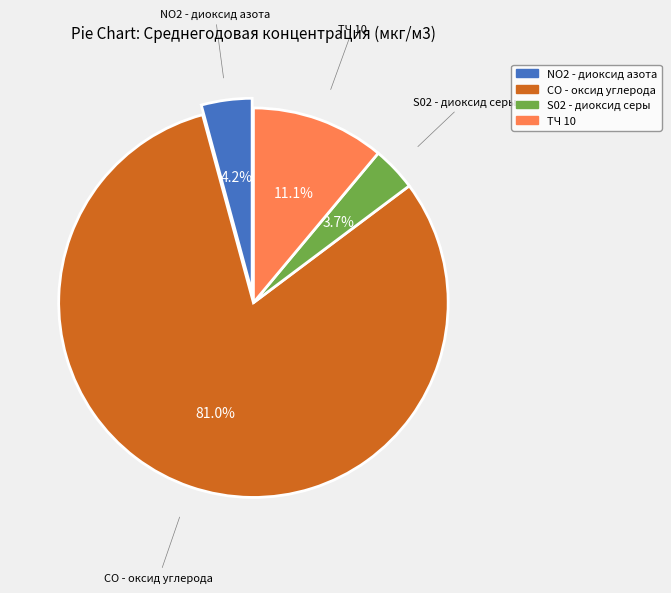

Which slice is the smallest?

S02 - диоксид серы